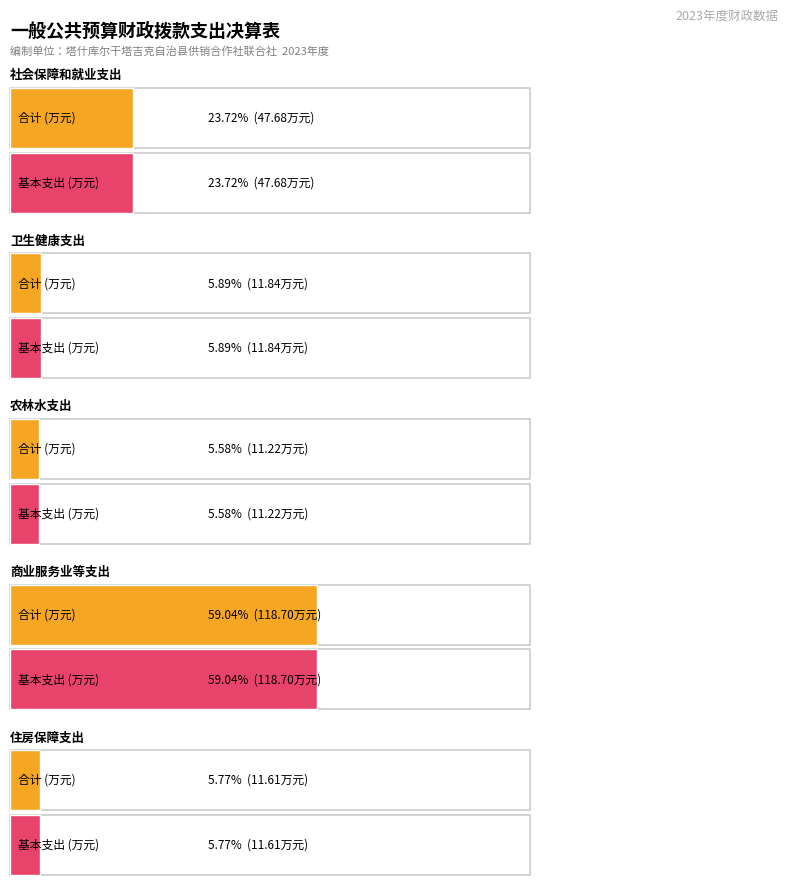

What are all the series names shown in the legend?

合计, 基本支出